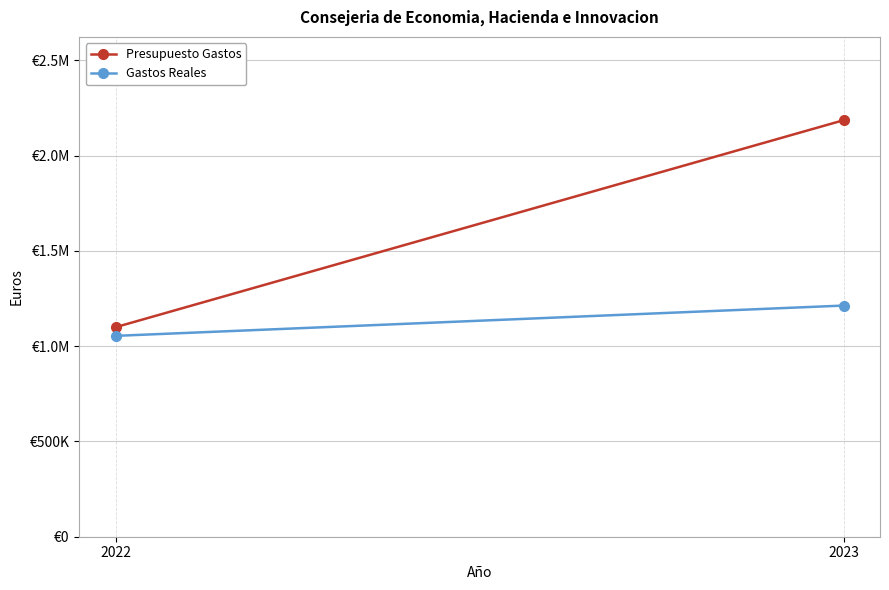

What is the sum of all Presupuesto Gastos values?

3286500.0